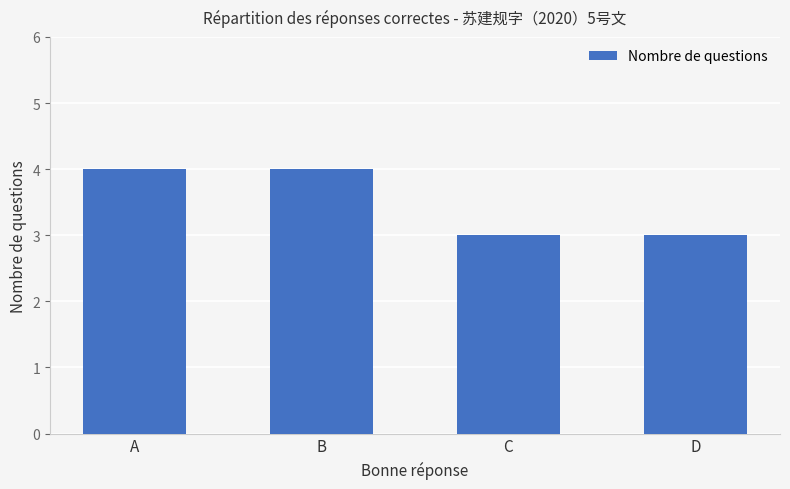

What is the value of the 1st bar from the left?

4